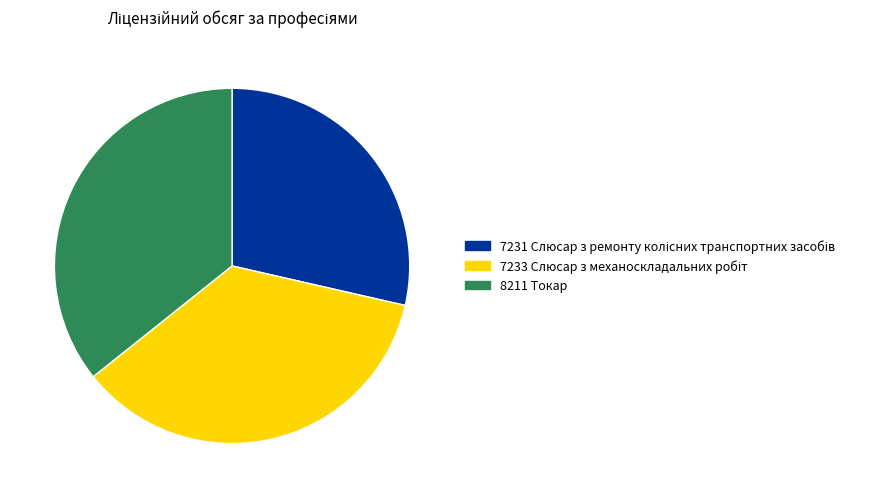

True or false: 8211 Токар accounts for 48% of the total.

False